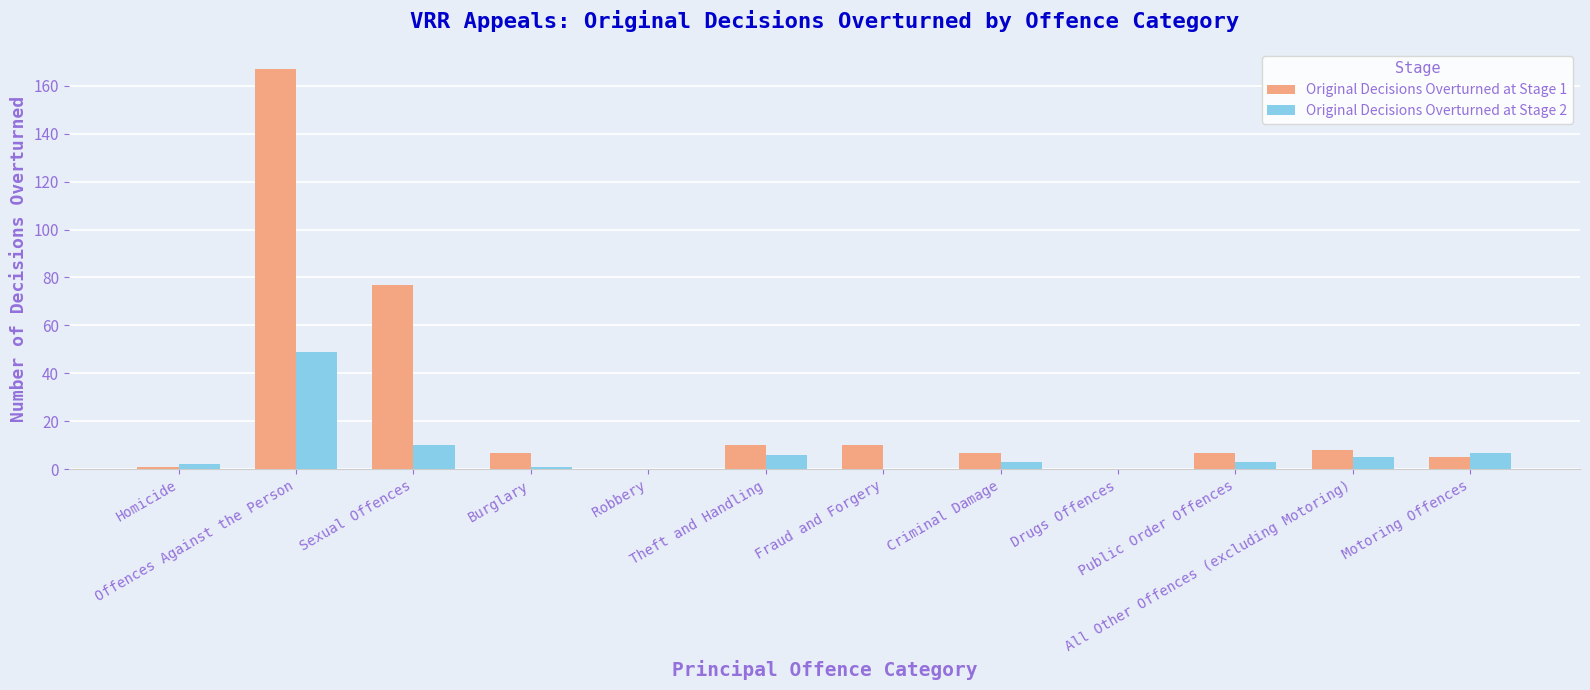

Which series has the largest total across all categories?

Original Decisions Overturned at Stage 1